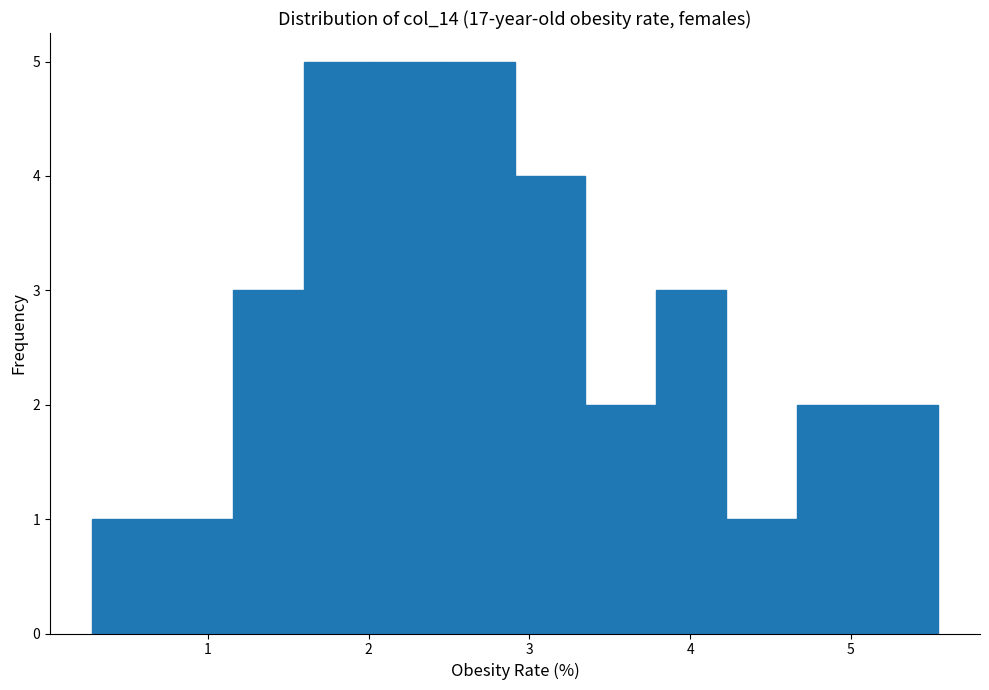

Reading left to right, transcribe this chart: for each bar, give the range it covers on the x-axis and its height. Neither the bar edges nor the heights are printed on the chart, so give them approximately, as read against the axes.

0.3 to 0.7: 1
0.7 to 1.2: 1
1.2 to 1.6: 3
1.6 to 2.0: 5
2.0 to 2.5: 5
2.5 to 2.9: 5
2.9 to 3.3: 4
3.3 to 3.8: 2
3.8 to 4.2: 3
4.2 to 4.7: 1
4.7 to 5.1: 2
5.1 to 5.5: 2